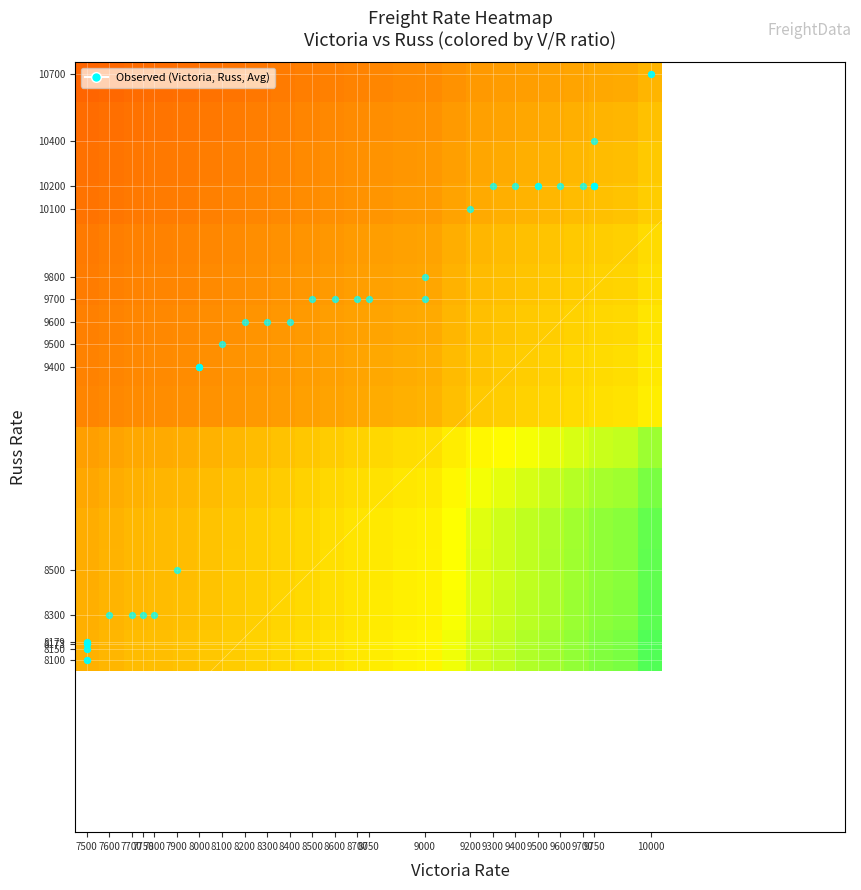

At how many categories does at least one series exceed 1?

16